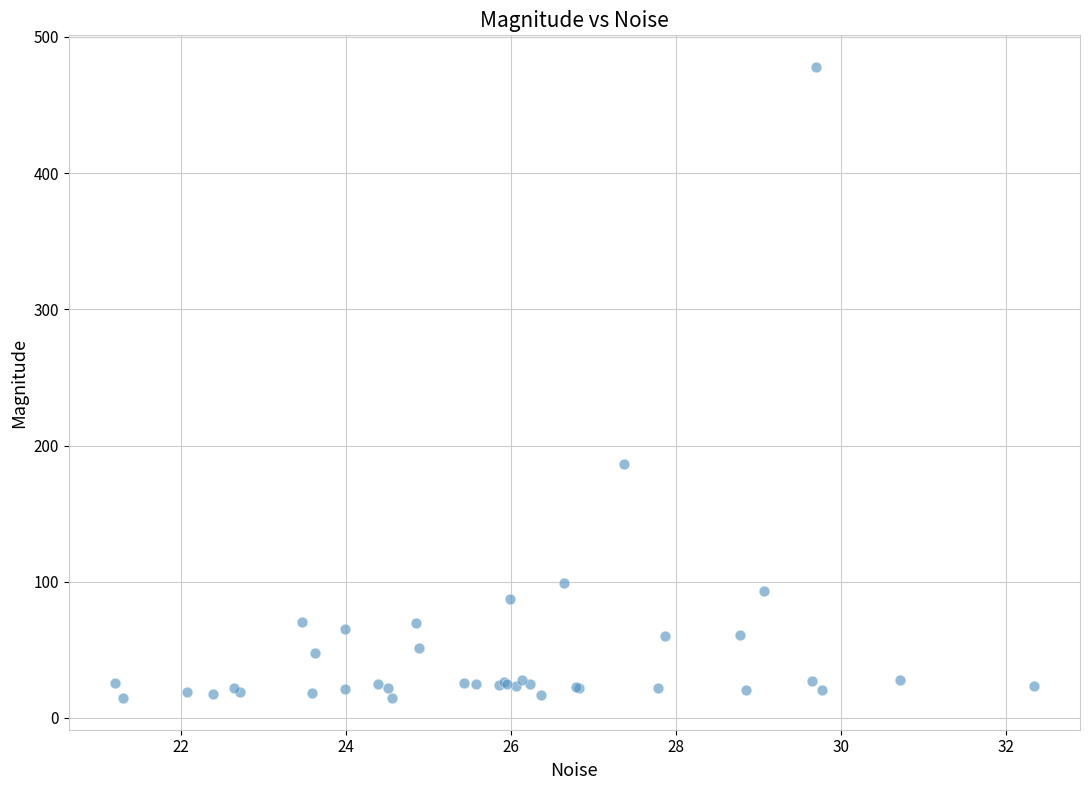

What Y value in the scatter plot is closest to 246?

186.8